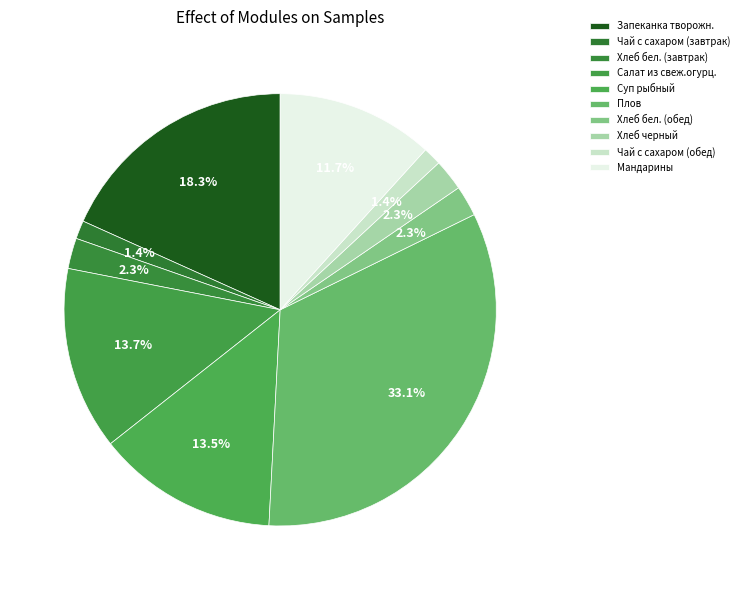

What portion of the pie excludes Хлеб бел. (обед)?

97.7%